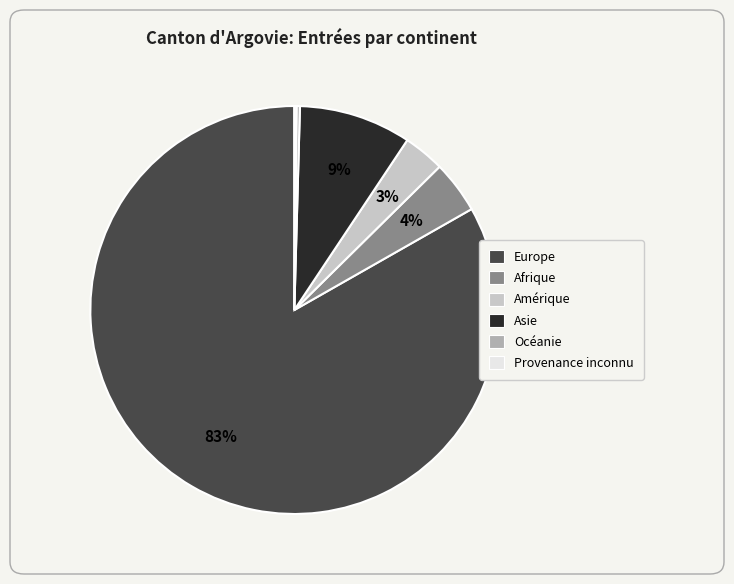

To the nearest percent, what is the average slice percentage?

17%